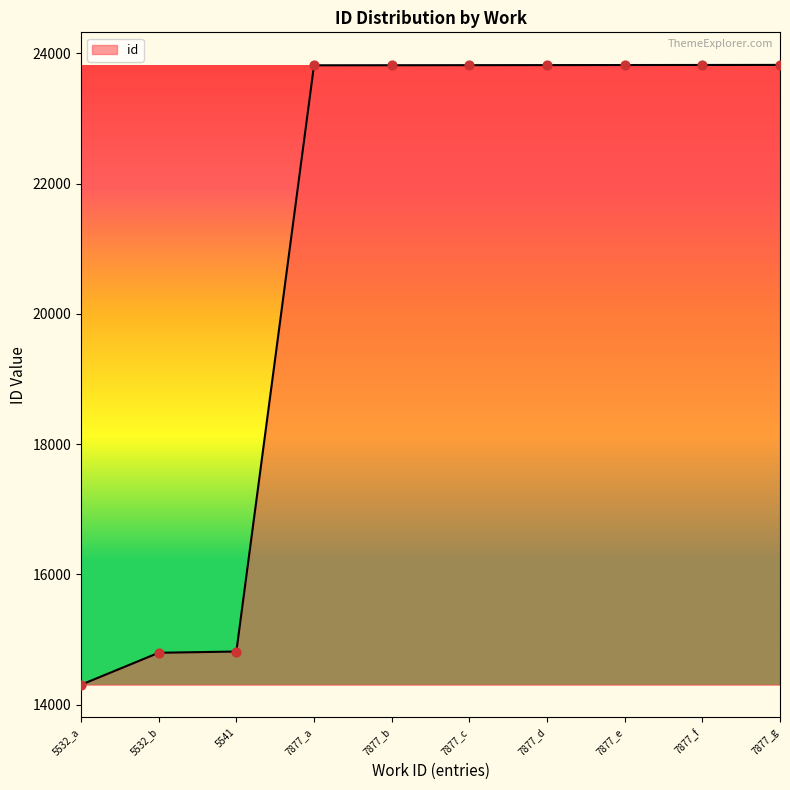

What is the ratio of the value at 7877_b to the value at 7877_d?

1.0